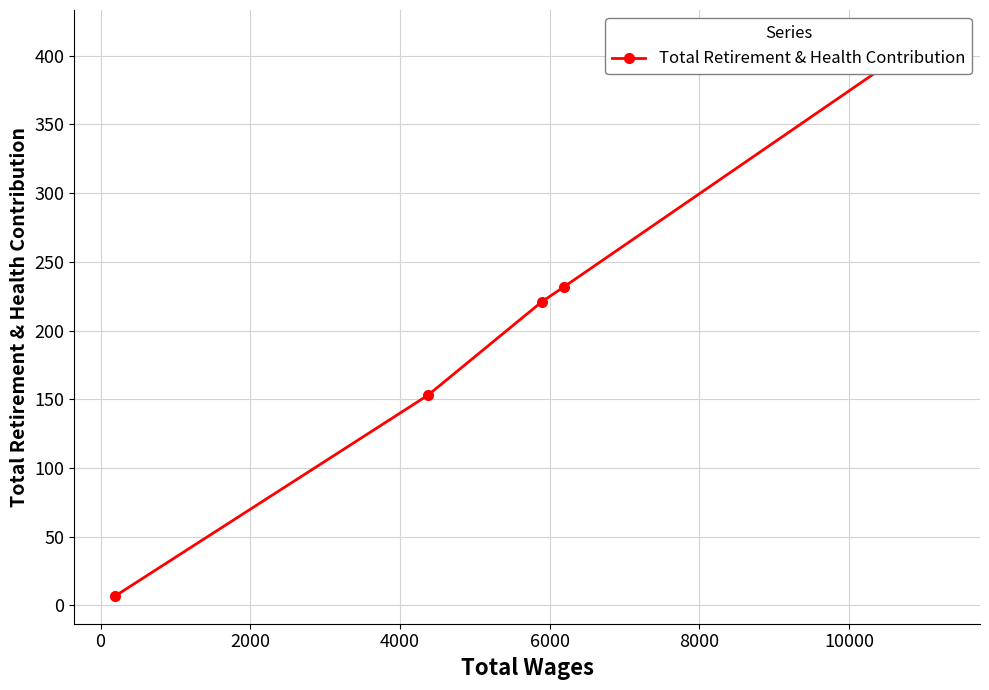

The value at 6000 is 221. True or false?

True